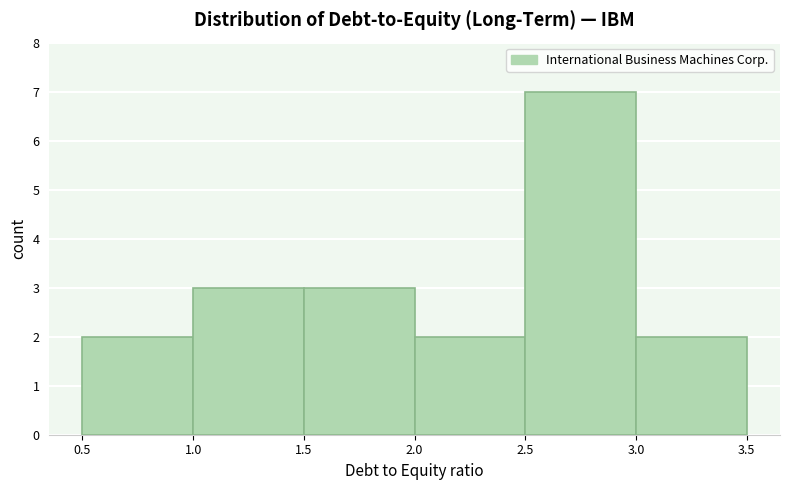

Reading left to right, list every bar in this chart as the range it spans on the x-axis followed by its height. The values are not printed on the chart, so give them approximately, as read against the axis.

0.5 to 1.0: 2
1.0 to 1.5: 3
1.5 to 2.0: 3
2.0 to 2.5: 2
2.5 to 3.0: 7
3.0 to 3.5: 2